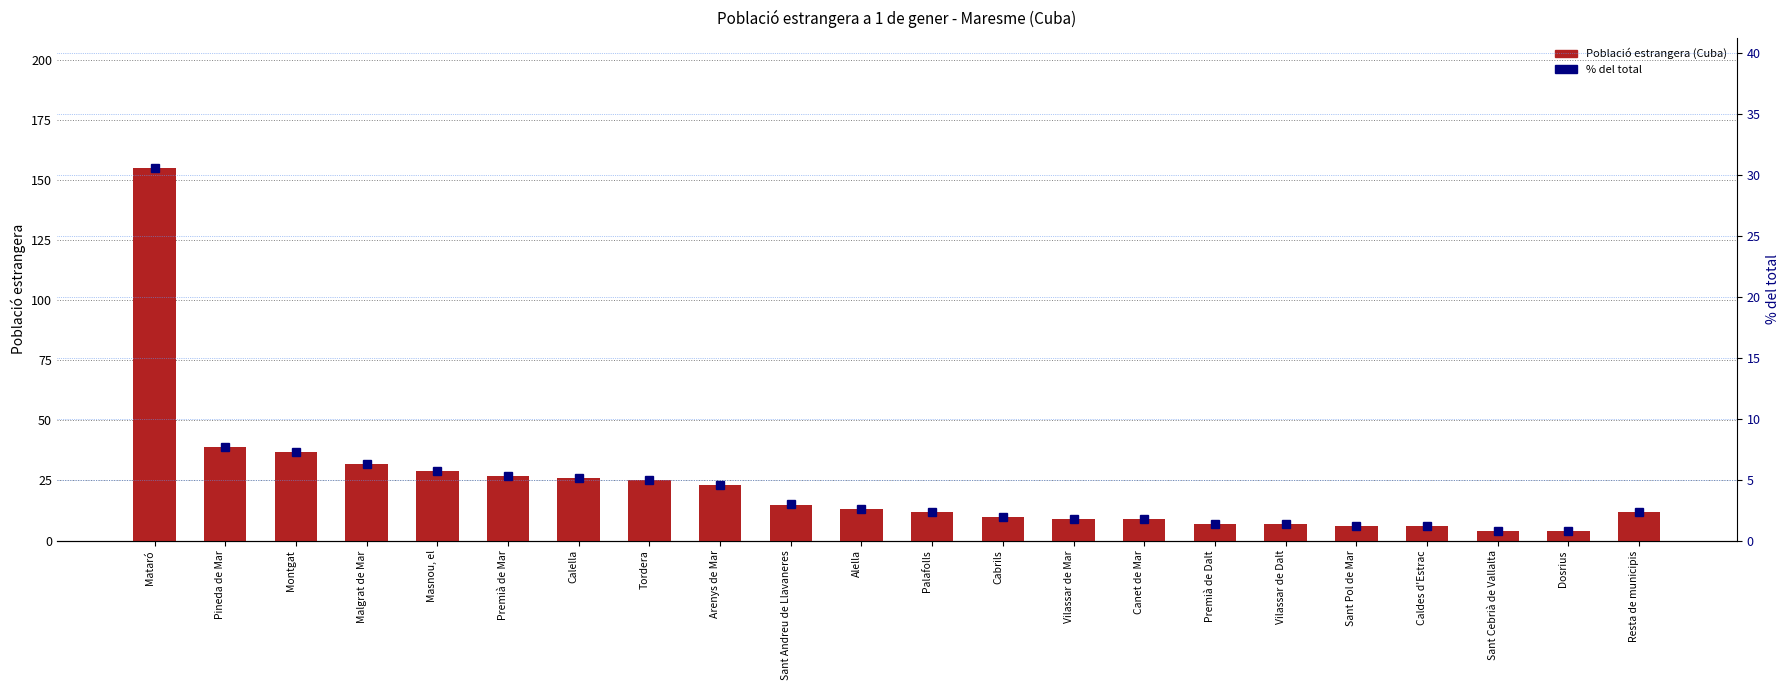

True or false: Percentile (% of total) has a value of 0.2 at Sant Cebrià de Vallalta.

False